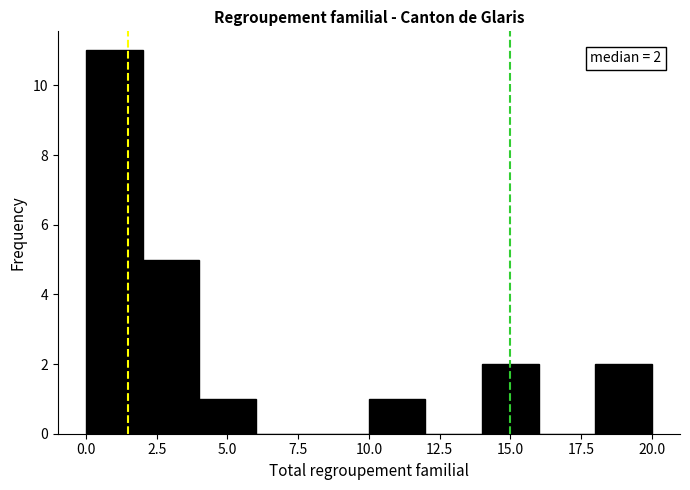

Over which range of the x-axis is the bar tallest?

0 to 2